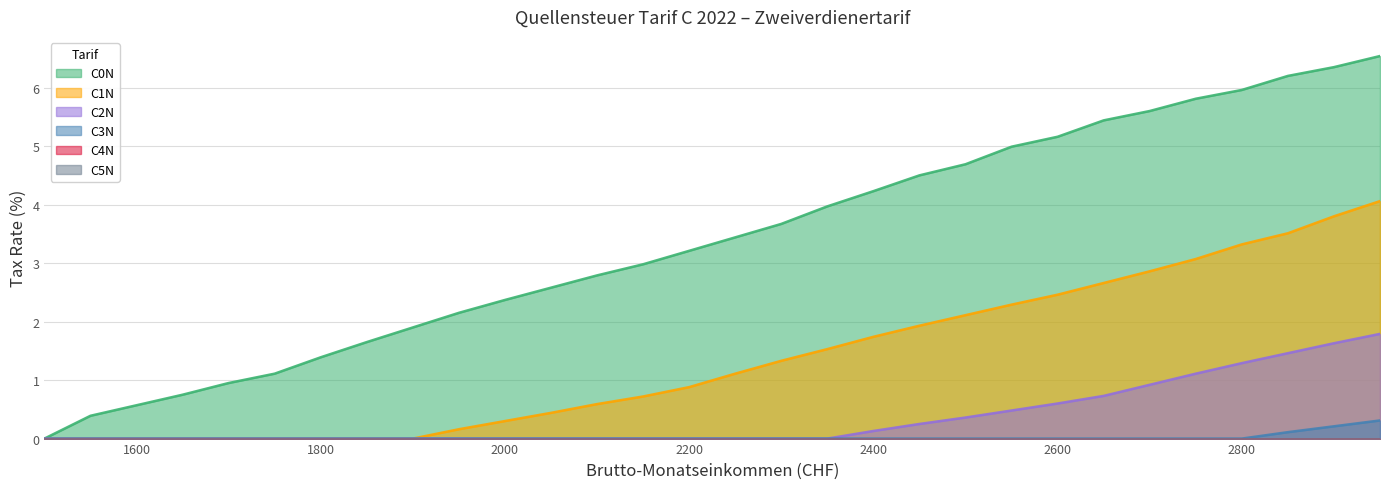

What is the spread (max minus min) of values at 2900?

6.1